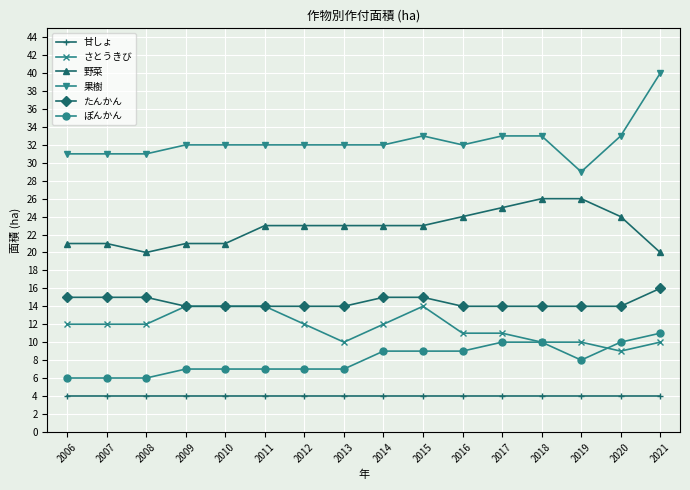

What is the spread (max minus min) of values at 2011?

28